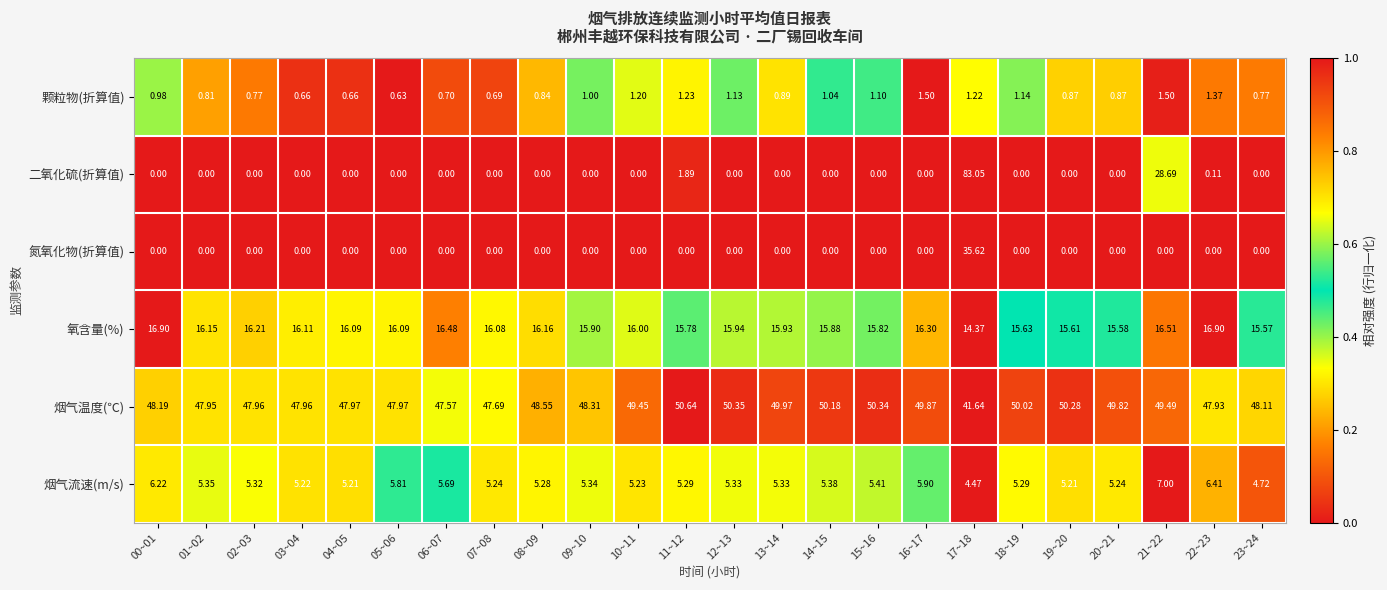

What is the total value across all series at 04~05?

69.9